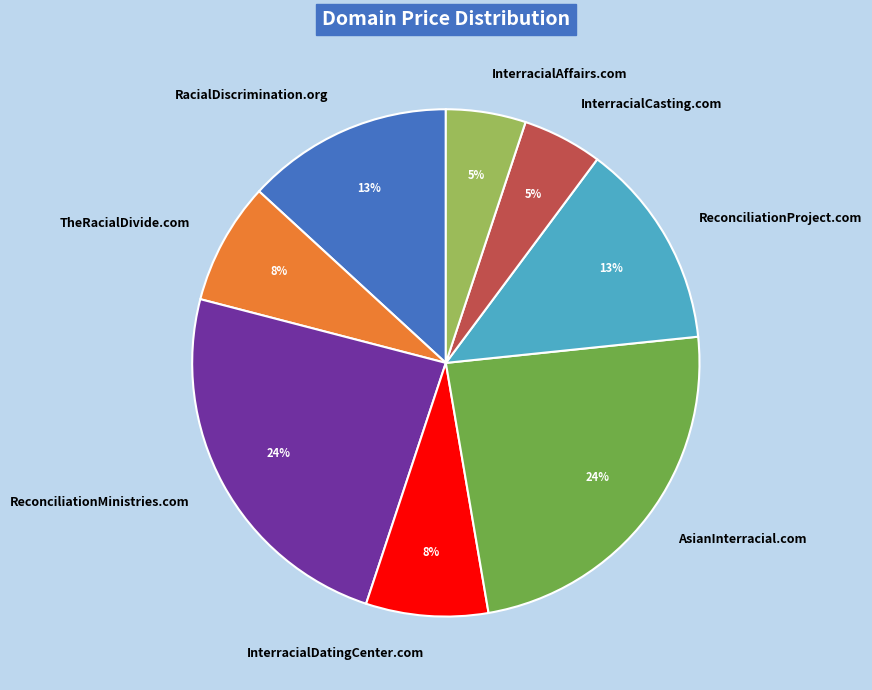

Is it true that InterracialCasting.com is 5% of the pie?

True